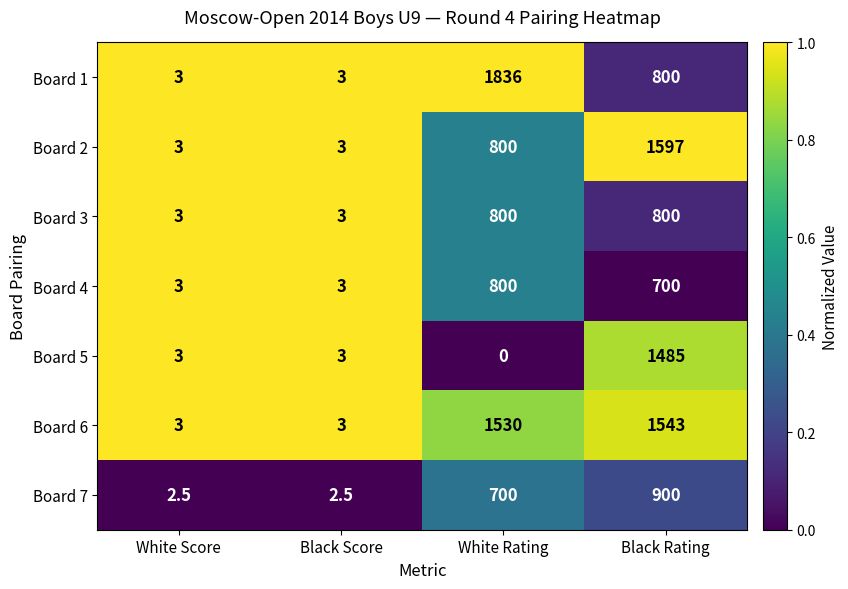

The Board 2 series shows 0.9 at White Score. True or false?

False